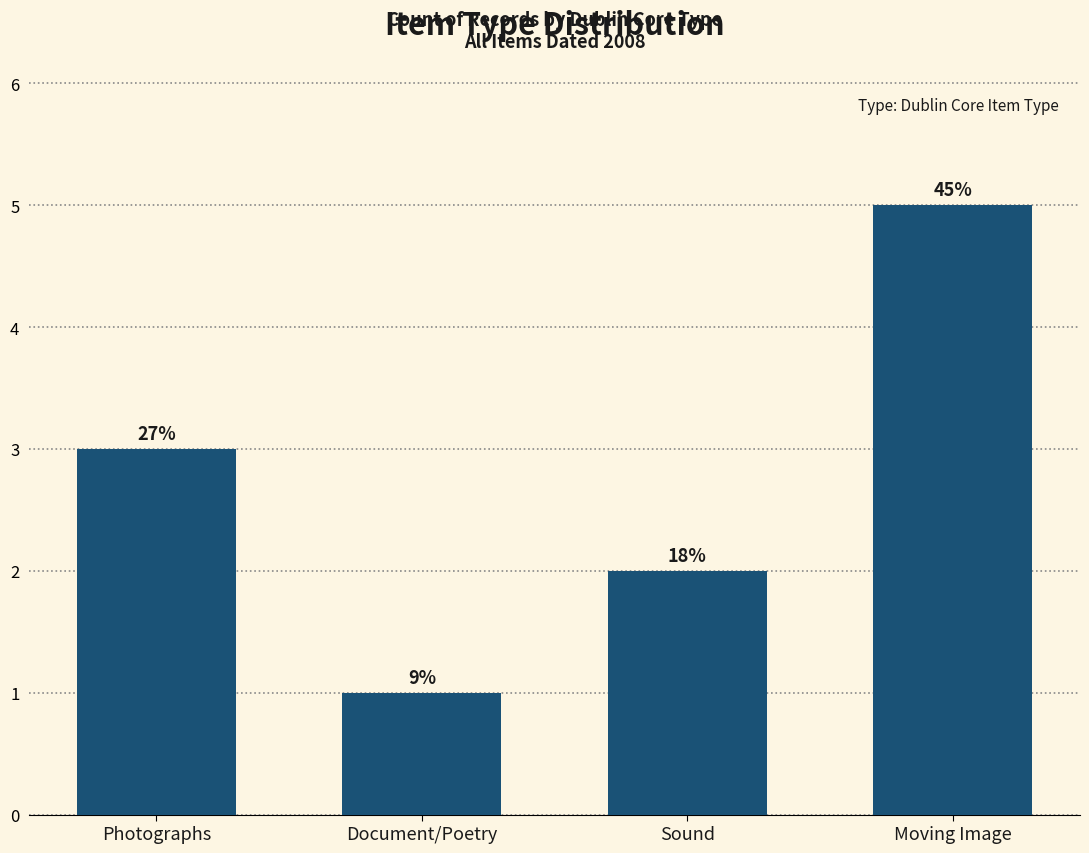

What is the minimum value shown in the chart?

1